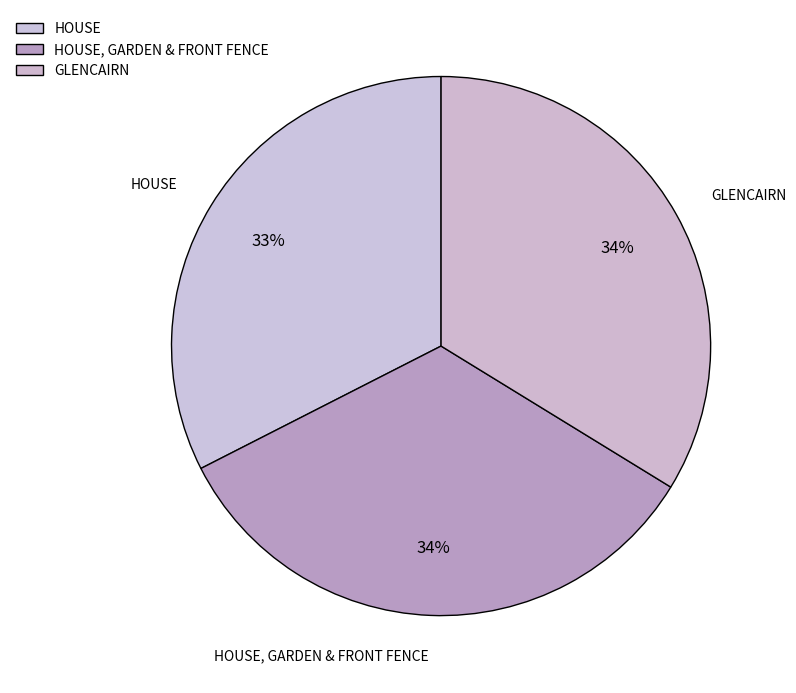

Is it true that HOUSE is 33% of the pie?

True